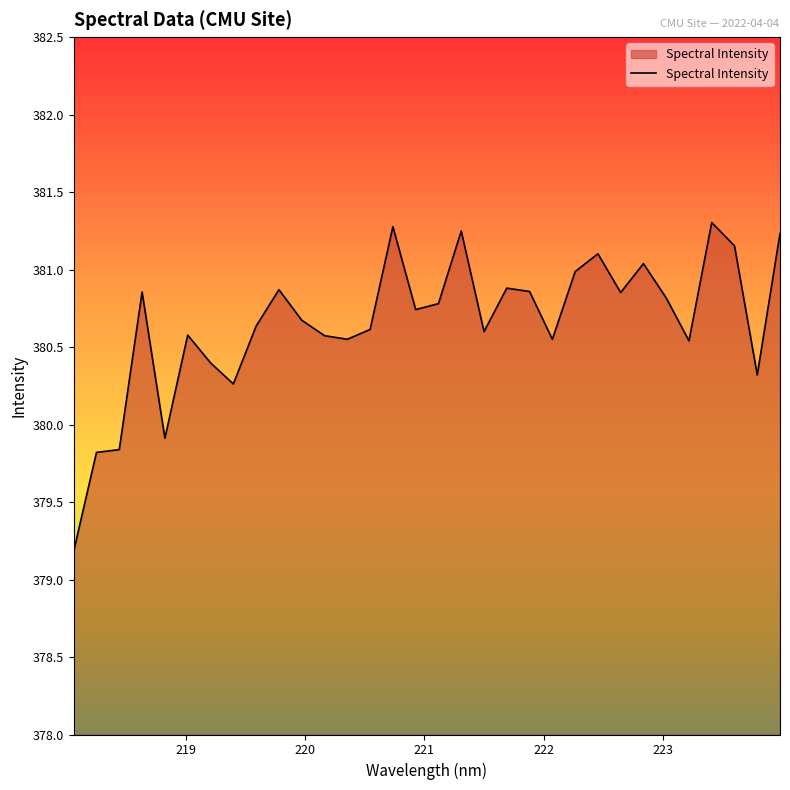

What is the difference between the maximum and minimum values?

2.1